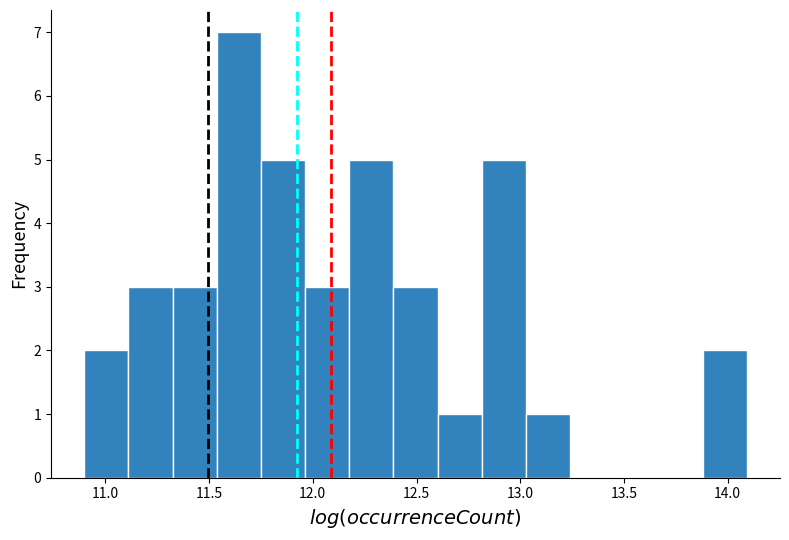

Which range on the x-axis has the tallest bar?

11.55 to 11.75